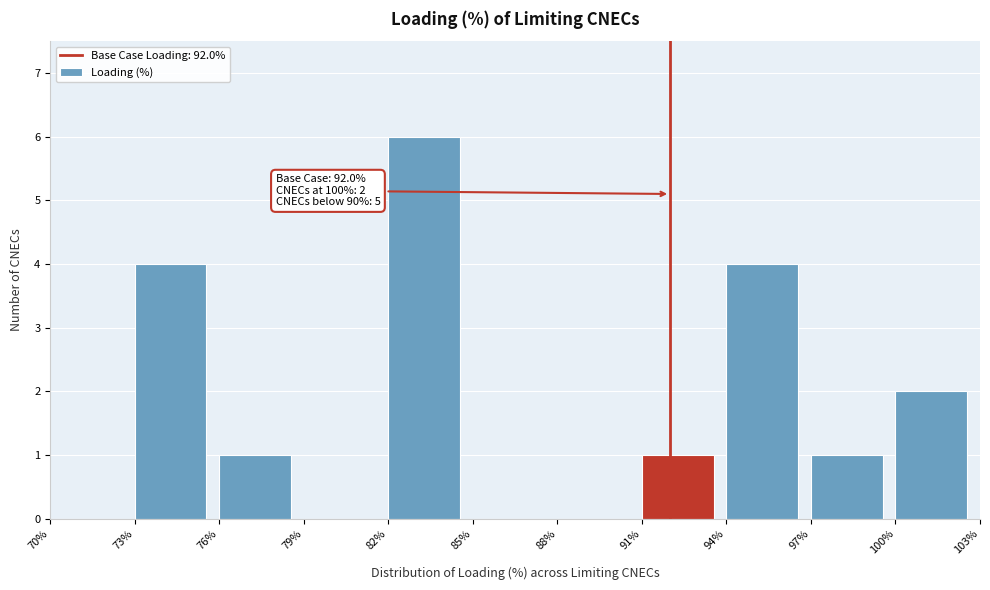

Which range on the x-axis has the tallest bar?

82% to 85%